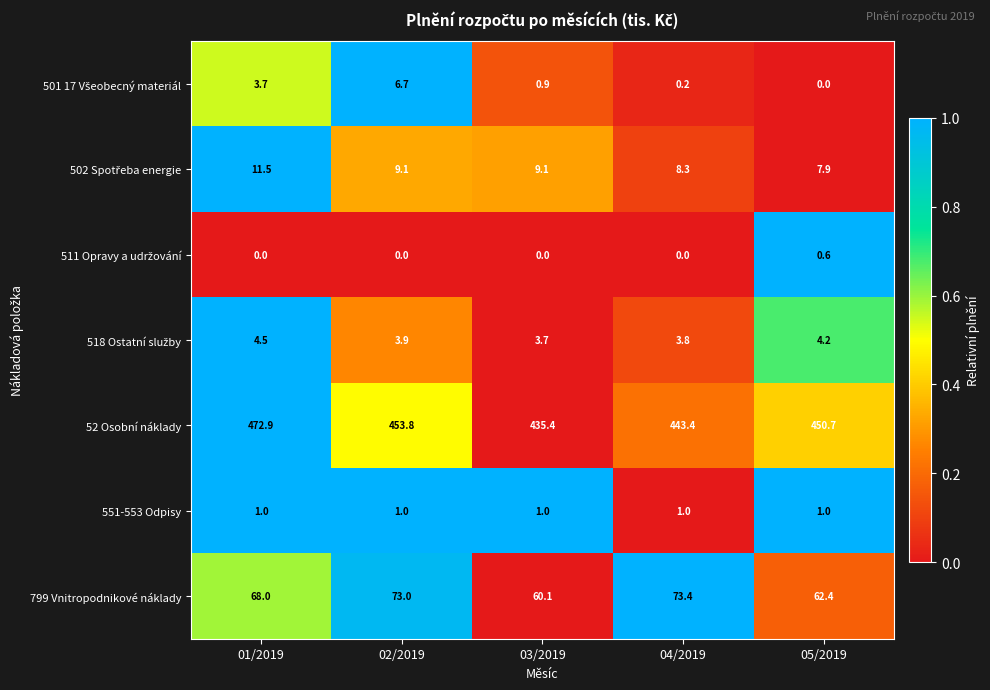

What is the average value of the 551-553 Odpisy series?

1.0